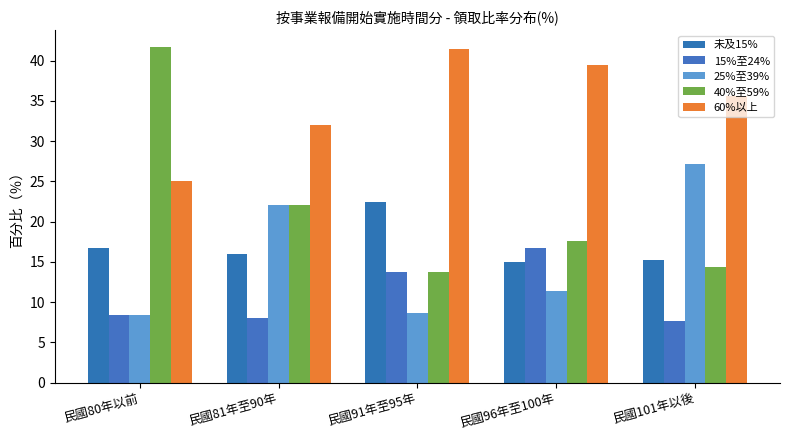

Are the bars horizontal?

No